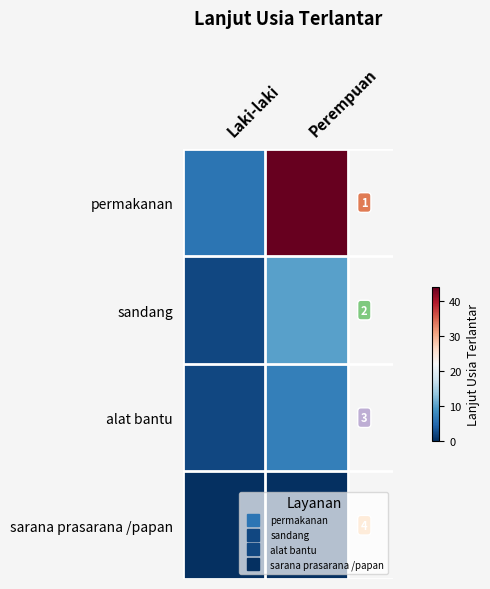

List the labels in order of alat bantu value, largest first.

Perempuan, Laki-laki